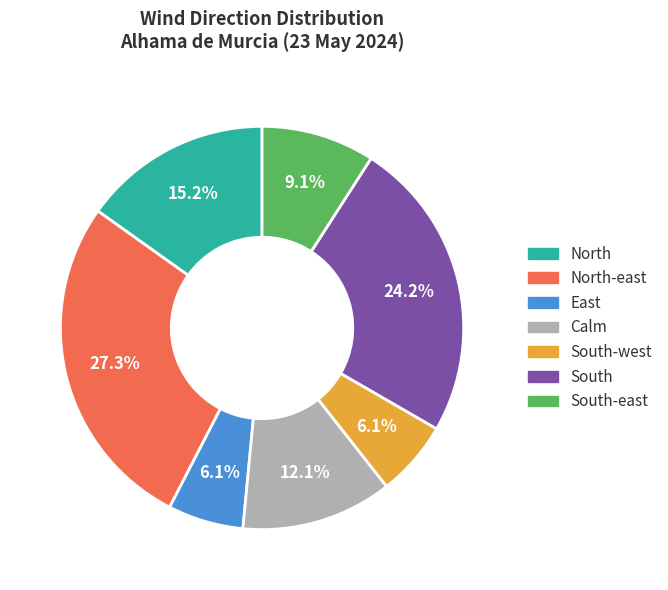

Is there a majority slice in this chart?

No